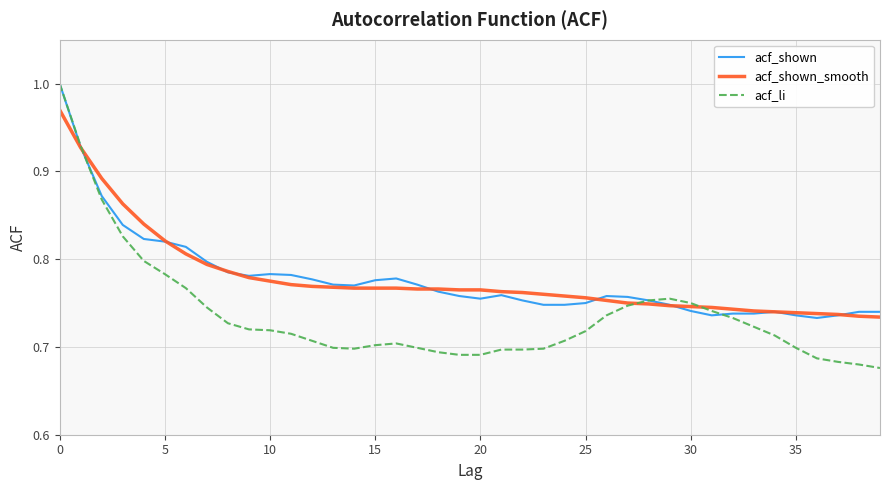

Which series has the largest range (max minus min)?

acf_li